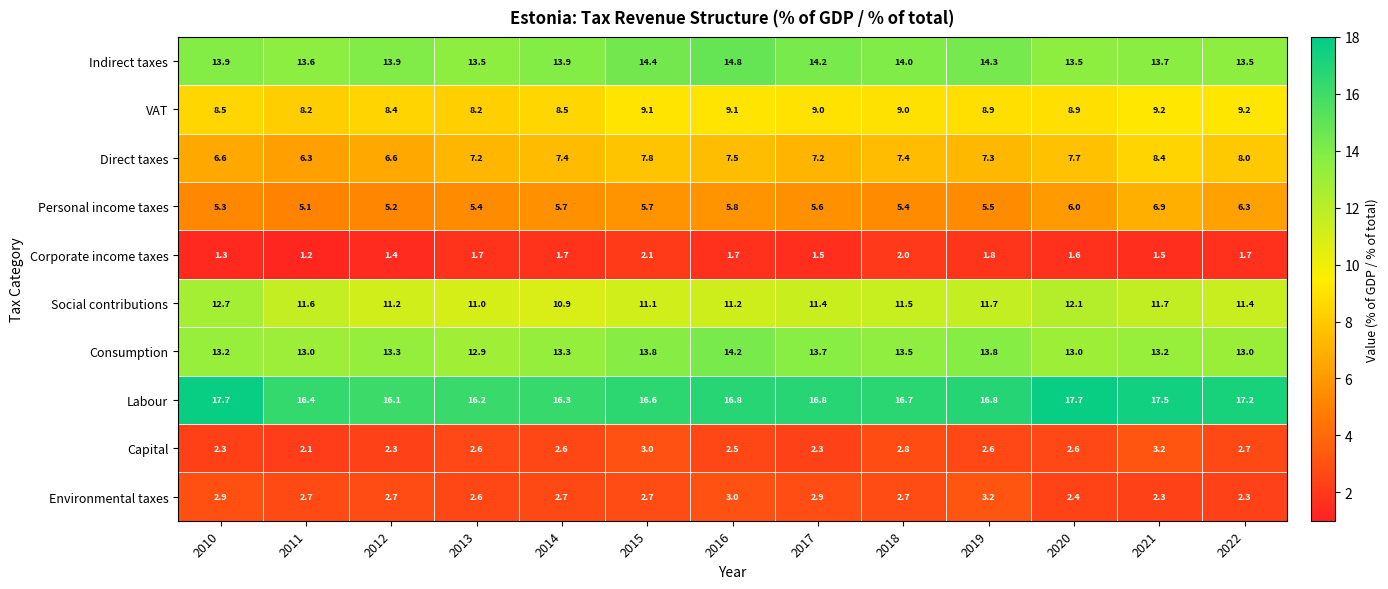

What is the difference between the Labour values at 2021 and 2015?

0.9